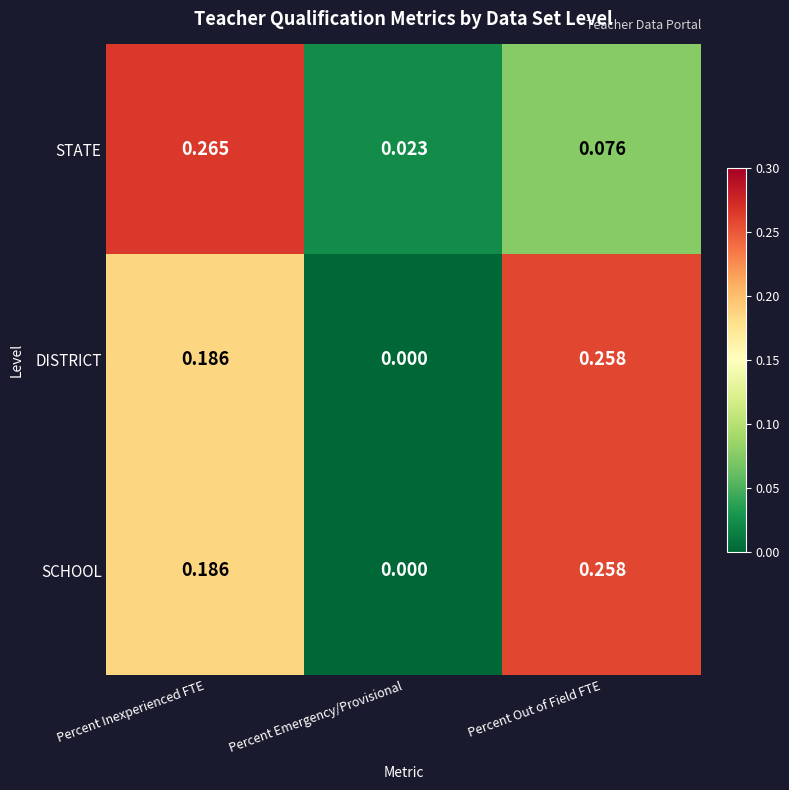

Rank the categories by DISTRICT value from highest to lowest.

Percent Out of Field FTE, Percent Inexperienced FTE, Percent Emergency/Provisional